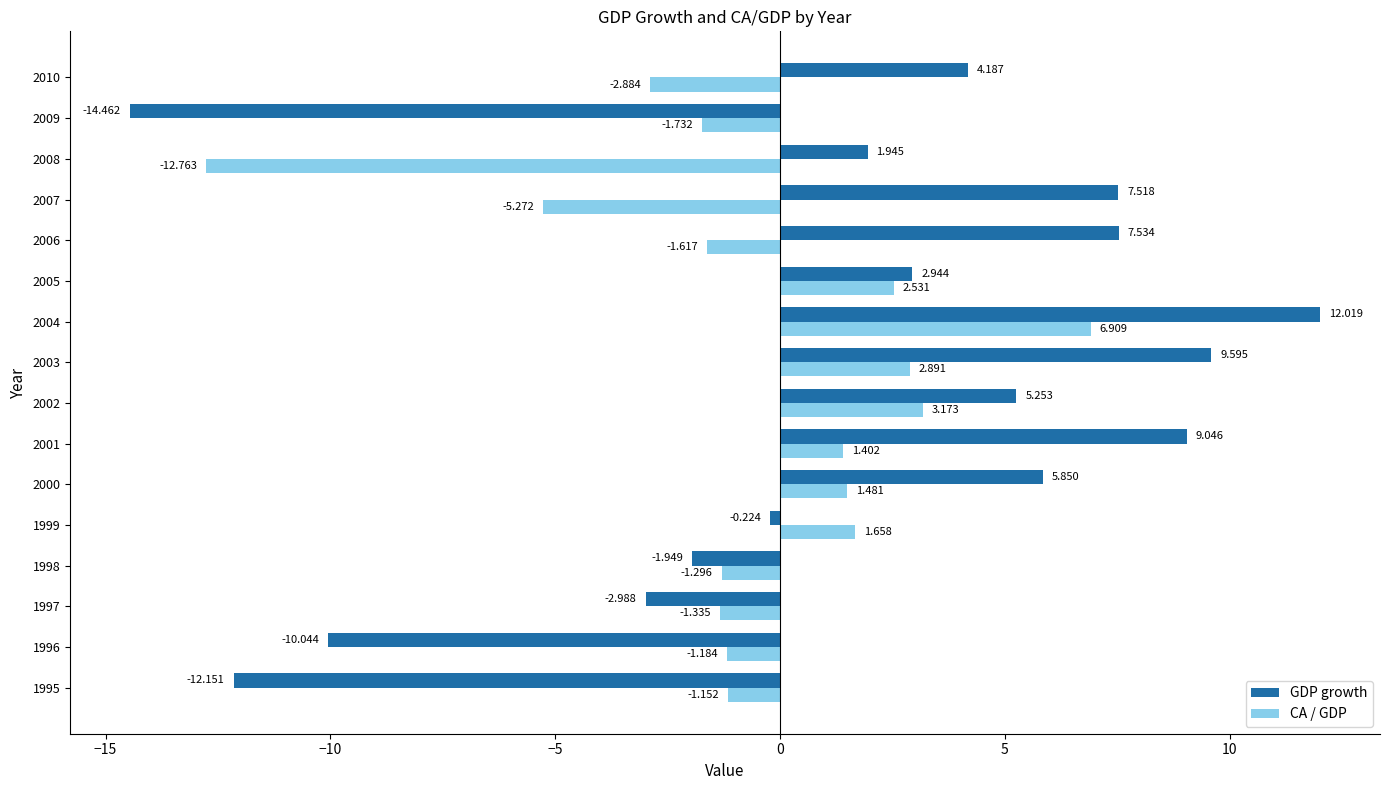

What is the average value of the CA / GDP series?

-0.6